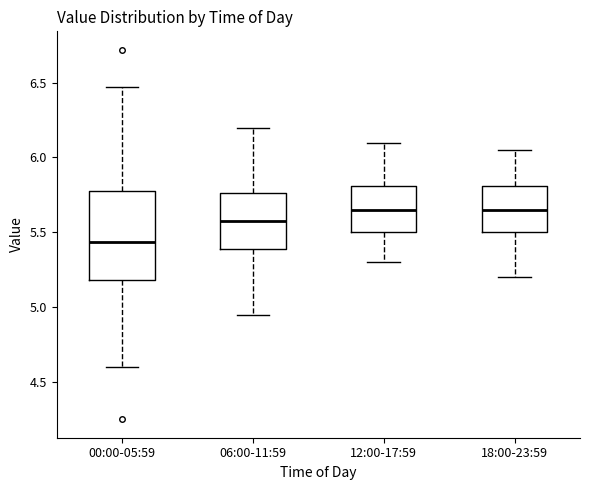

Reading left to right, transcribe this box plot: for each box, give where its median line is, the range the box spans, and where its two whiskers end, as read against the y-axis. The values are not printed on the chart, so give them approximately, as read against the axis.

00:00-05:59: median 5.45, box 5.20 to 5.80, whiskers 4.60 to 6.45
06:00-11:59: median 5.60, box 5.40 to 5.75, whiskers 4.95 to 6.20
12:00-17:59: median 5.65, box 5.50 to 5.80, whiskers 5.30 to 6.10
18:00-23:59: median 5.65, box 5.50 to 5.80, whiskers 5.20 to 6.05